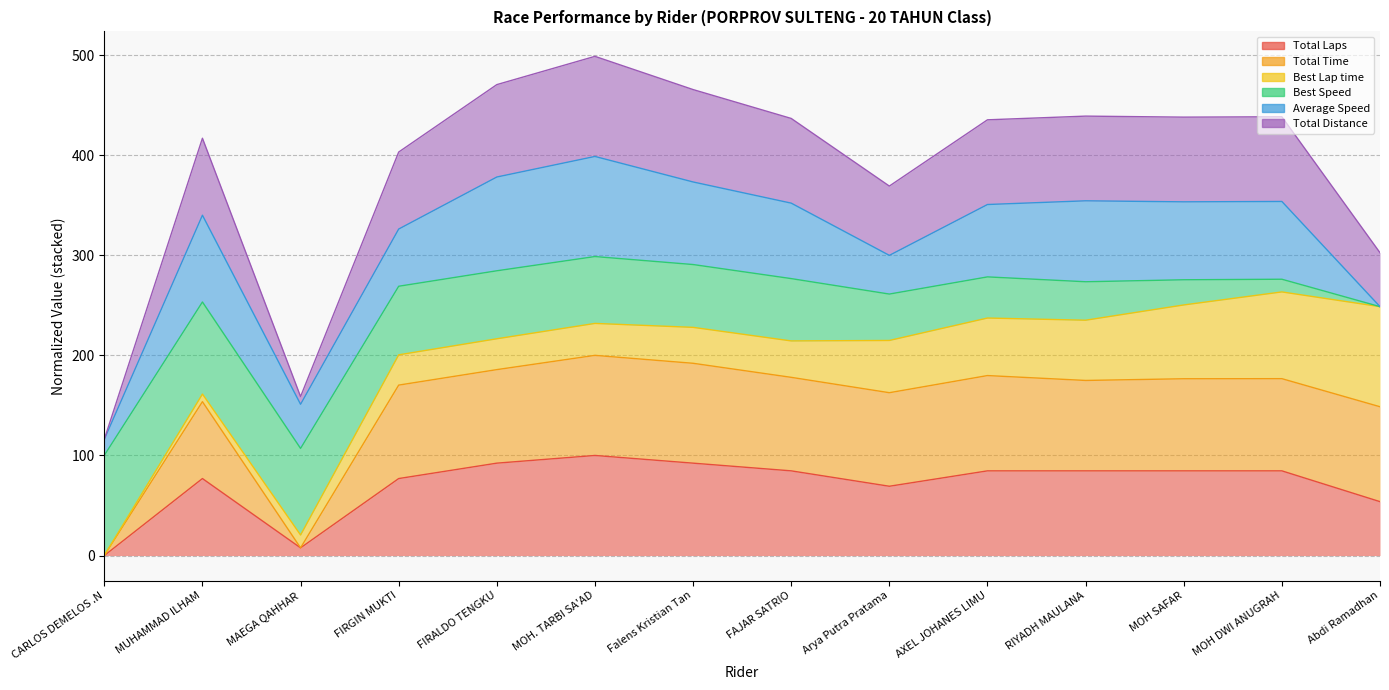

What is the difference between the maximum and second lowest values in the Total Laps series?

92.3